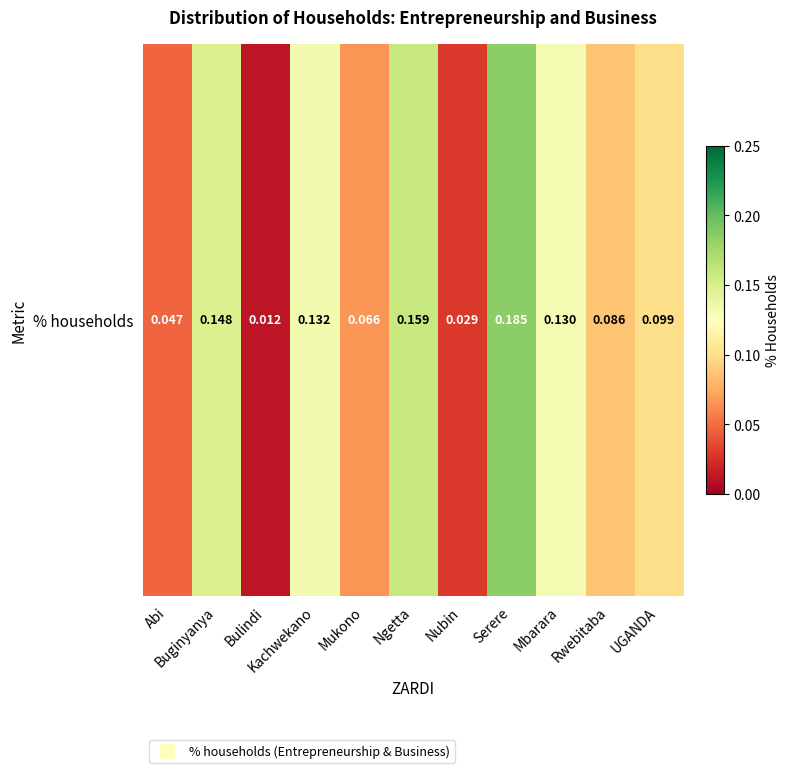

Rank the categories by value from highest to lowest.

Serere, Ngetta, Buginyanya, Kachwekano, Mbarara, UGANDA, Rwebitaba, Mukono, Abi, Nubin, Bulindi